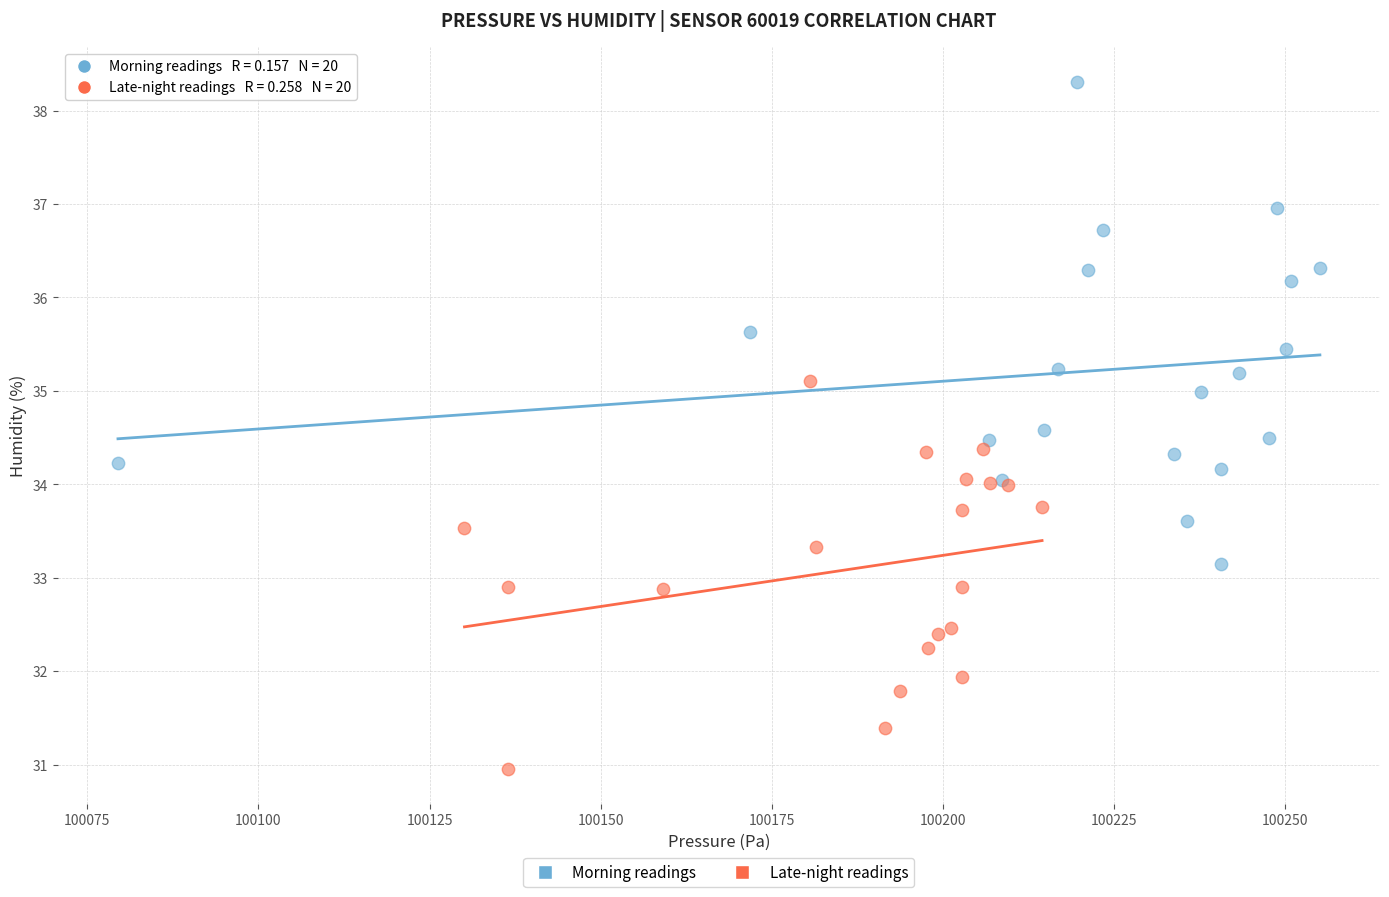

Which series contains the lowest Y value?

Late-night readings